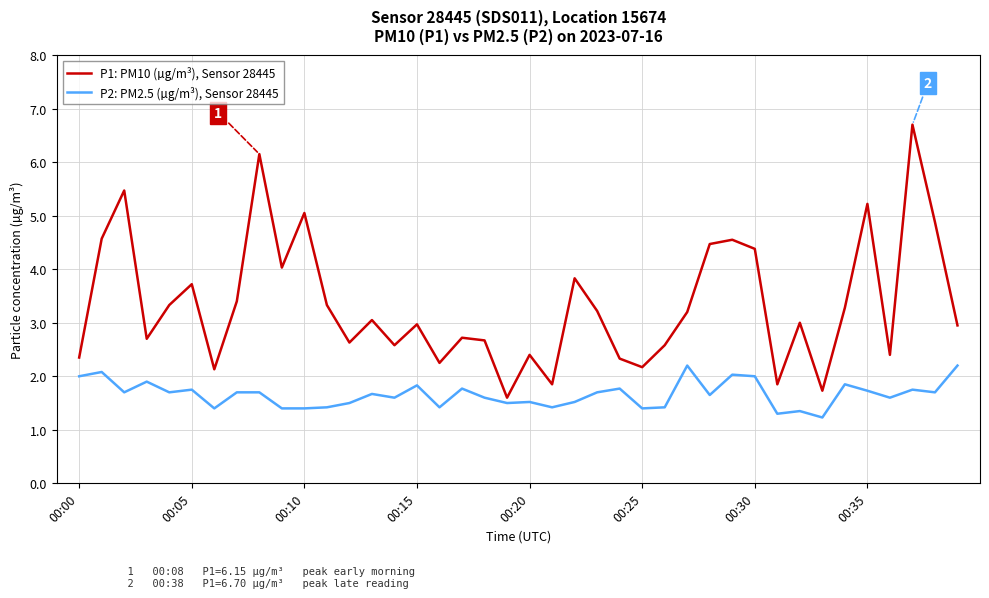

Rank the series by their average value, from lowest to highest.

P2: PM2.5 (µg/m³), Sensor 28445, P1: PM10 (µg/m³), Sensor 28445